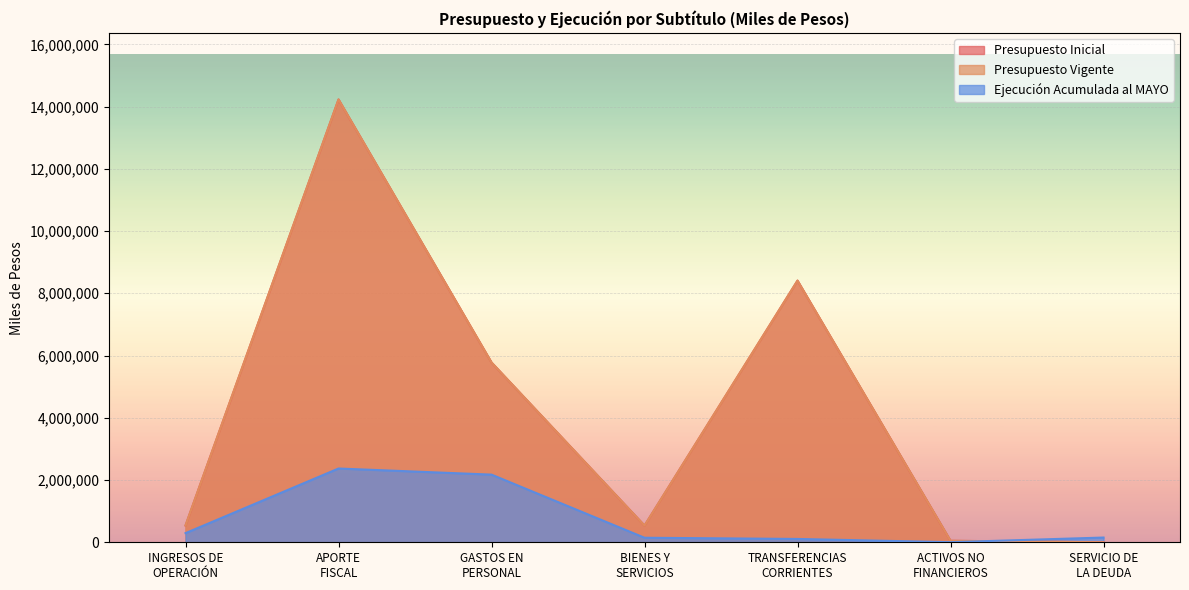

What is the sum of the Ejecución Acumulada al MAYO values at APORTE
FISCAL and GASTOS EN
PERSONAL?

4543937